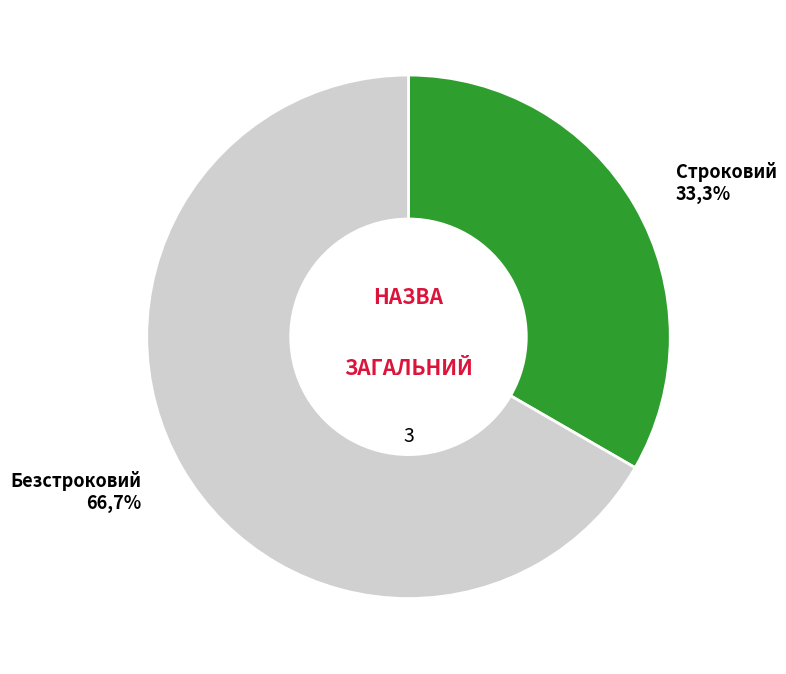

To the nearest percent, what portion does Безстроковий represent?

67%